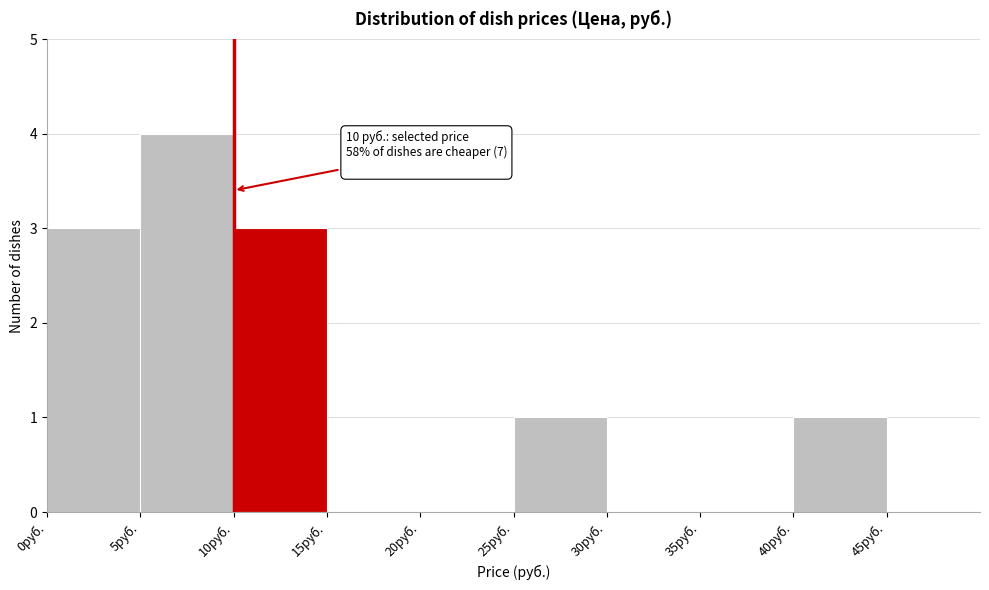

Which range on the x-axis has the tallest bar?

5 to 10